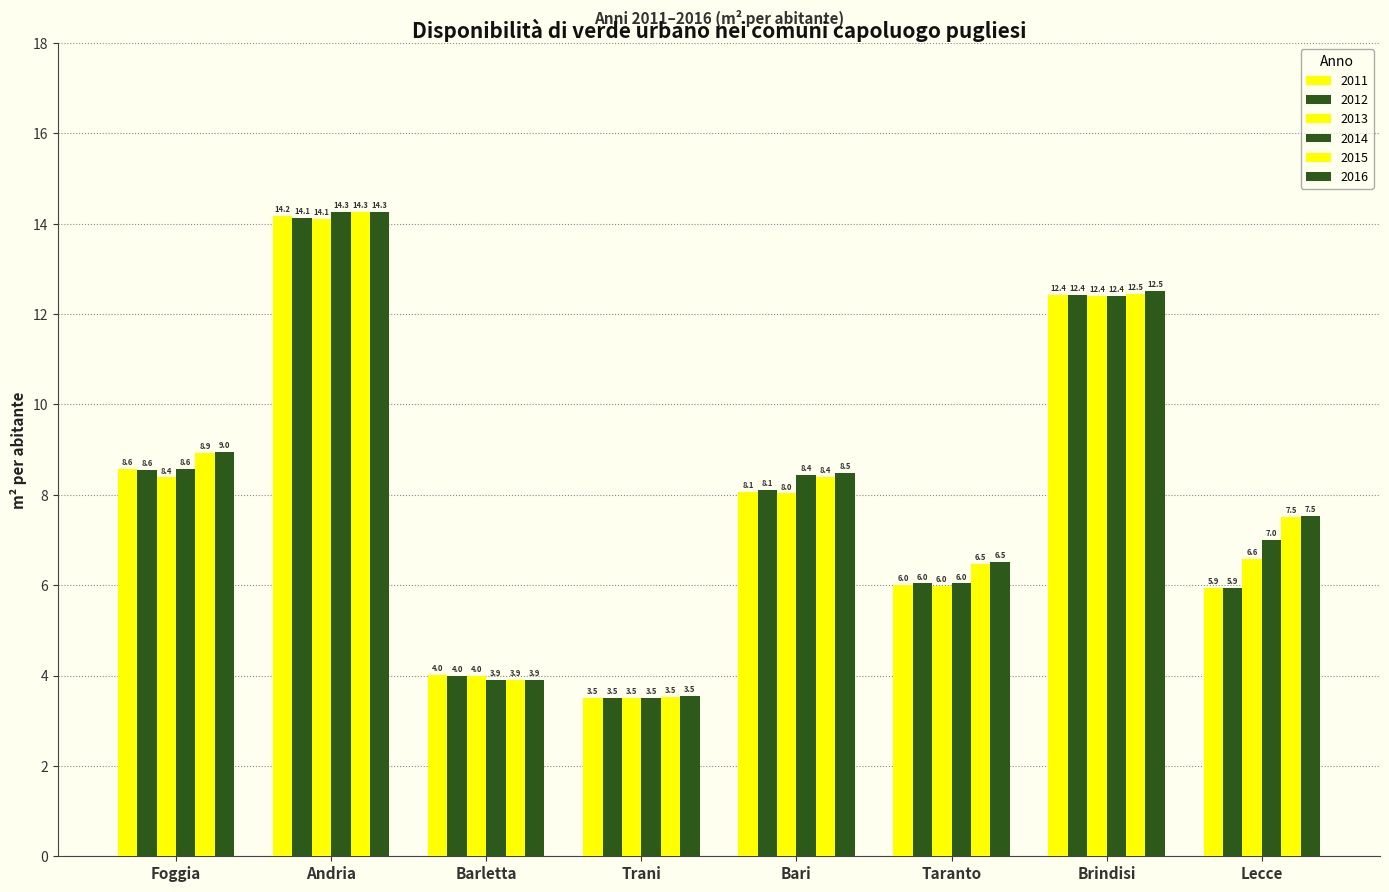

How many bars are there in total?

48